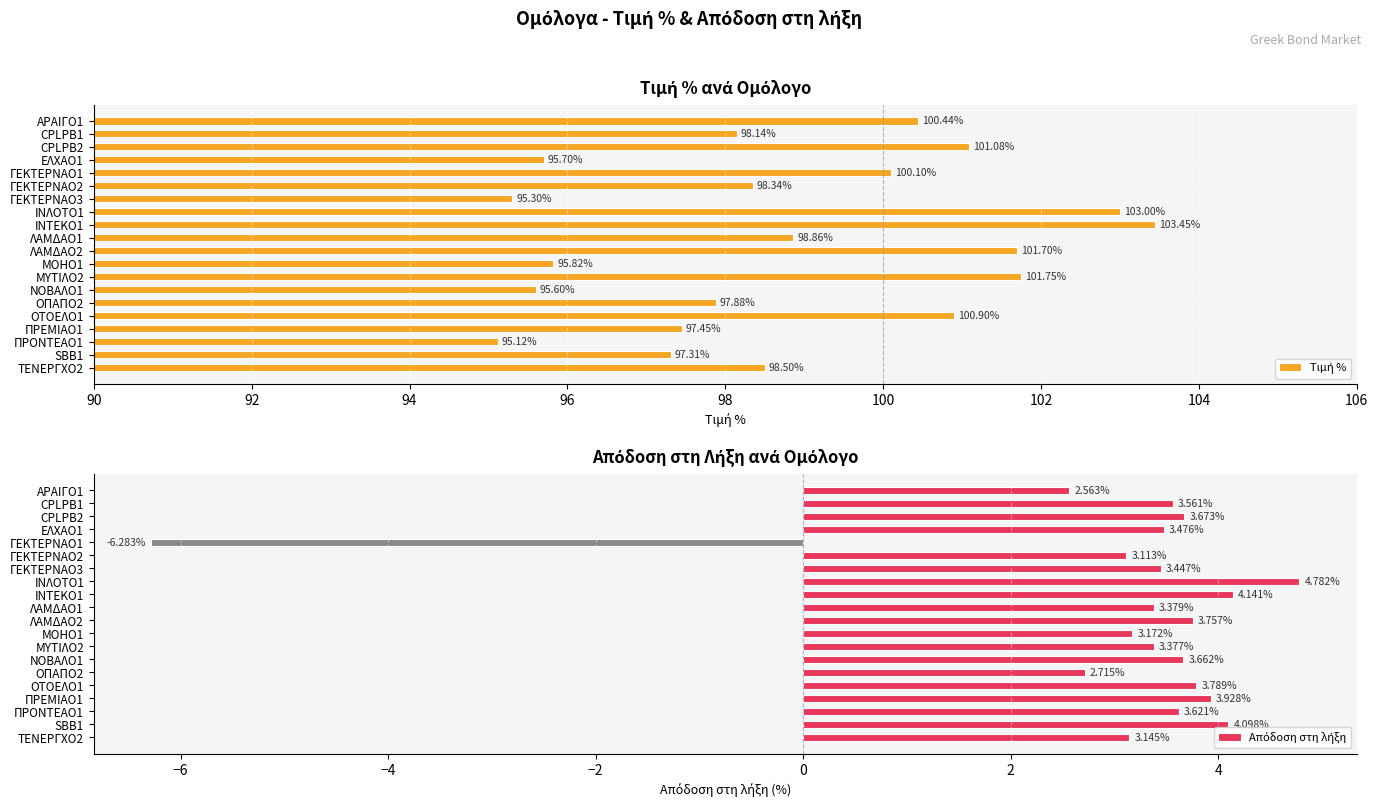

Which series has the largest total across all categories?

Τιμή %